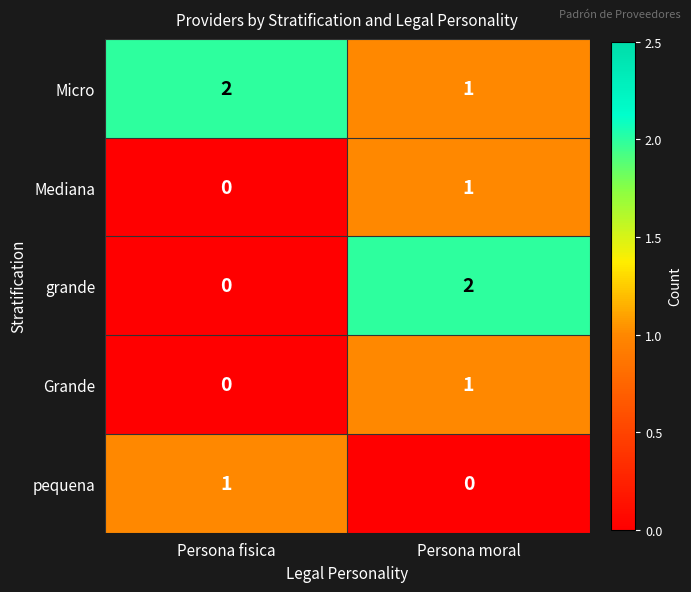

What is the sum of the Micro values at Persona fisica and Persona moral?

3